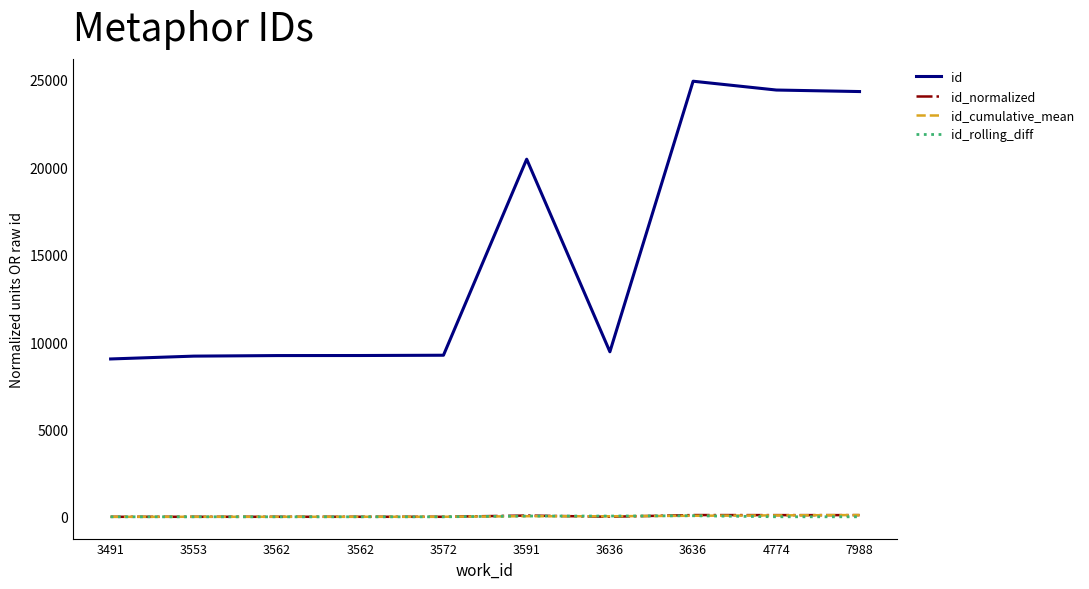

Between which two adjacent categories do id_rolling_diff and id_cumulative_mean first intersect?

3572 and 3591